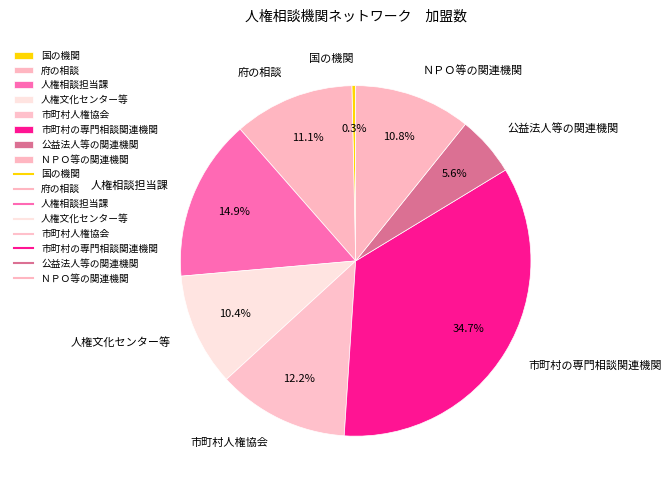

The 市町村の専門相談関連機関 slice represents 35% of the pie. True or false?

True